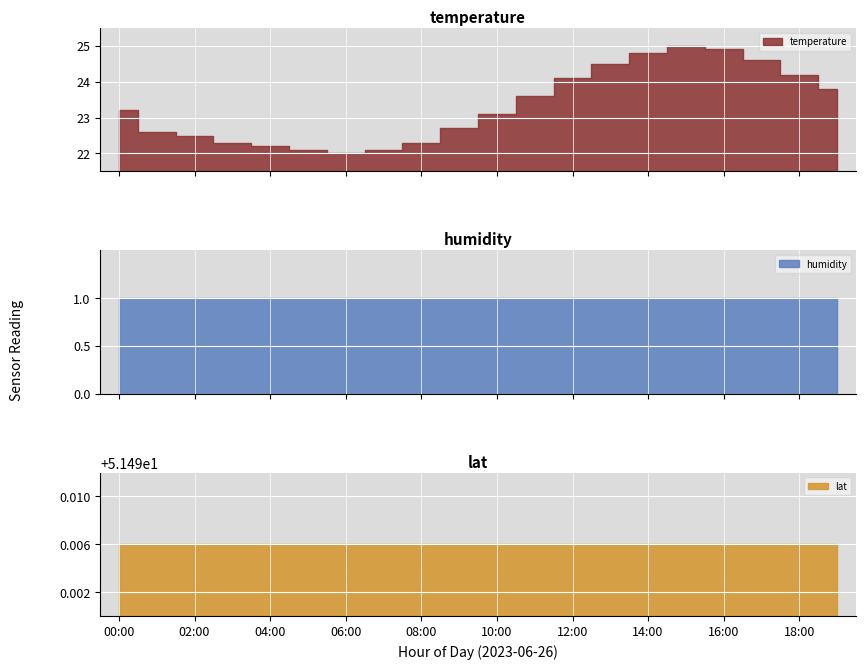

What is the difference between the highest and lowest values at 07:00?

50.5